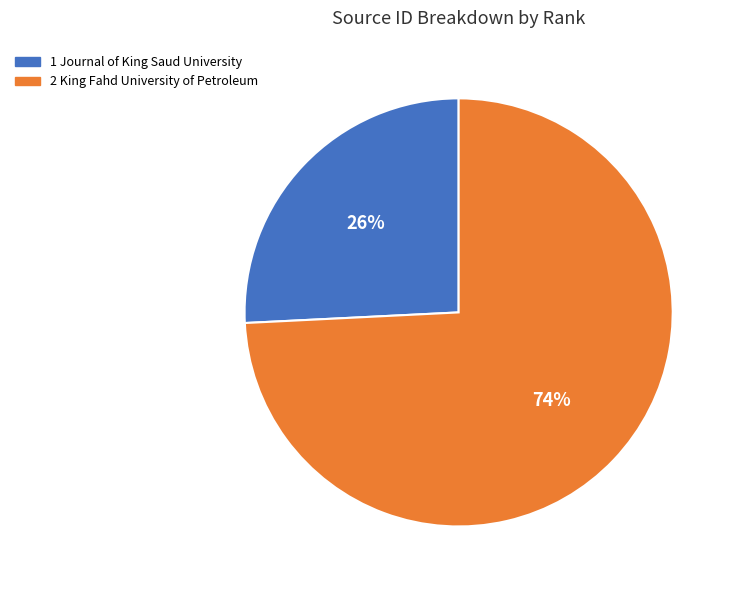

Which has a higher value, 1 Journal of King Saud University or 2 King Fahd University of Petroleum?

2 King Fahd University of Petroleum